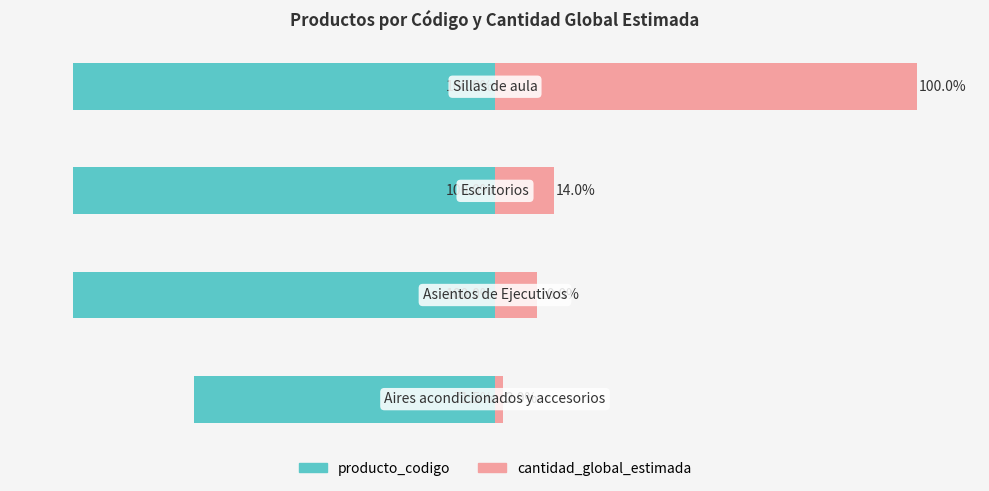

Which series has the largest total across all categories?

cantidad_global_estimada